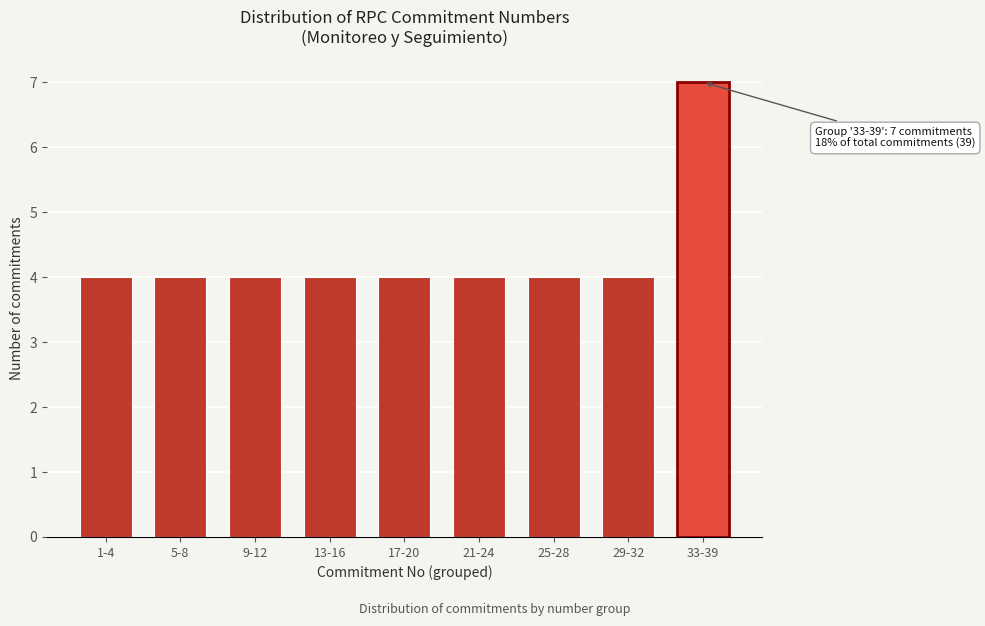

Reading left to right, extract all data points from this chart.

4	4	4	4	4	4	4	4	7